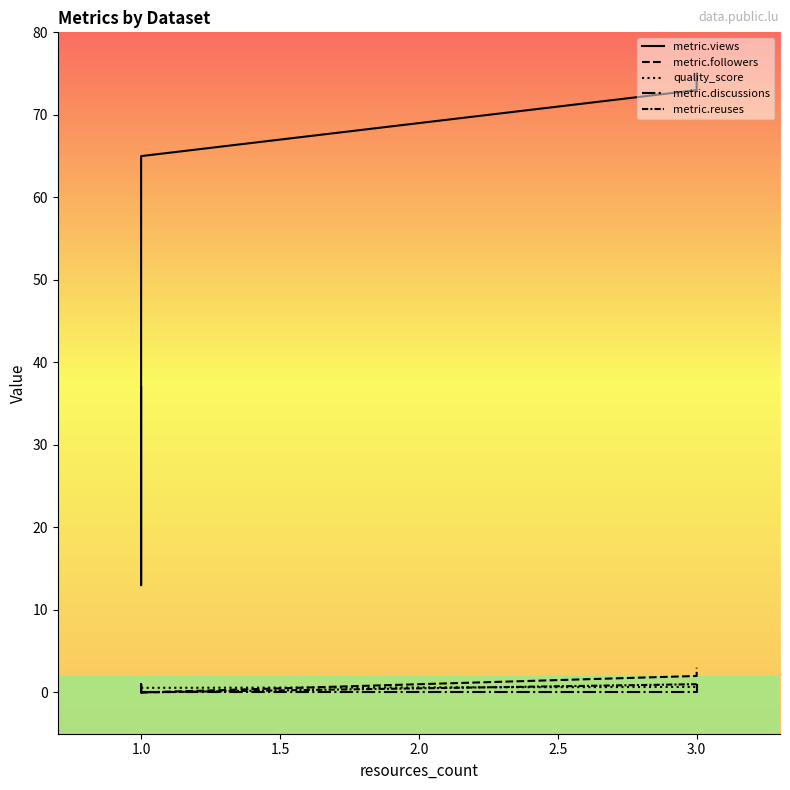

What are all the series names shown in the legend?

metric.views, metric.followers, quality_score, metric.discussions, metric.reuses